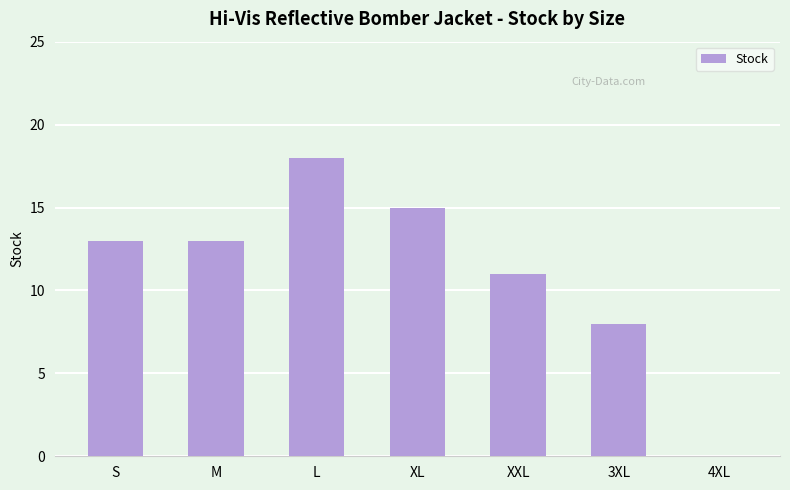

Which label corresponds to the largest value in the chart?

L